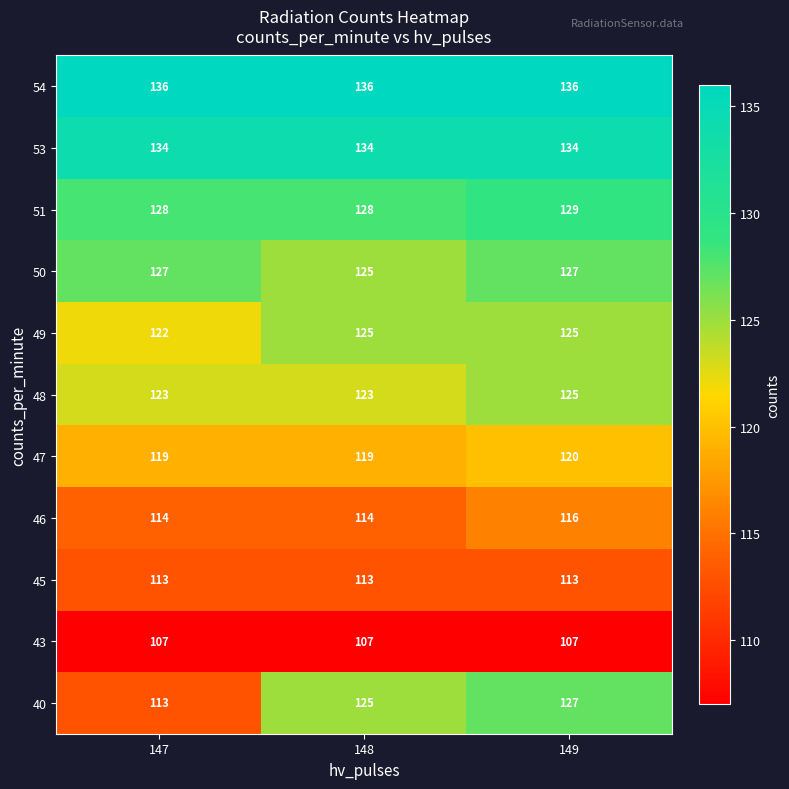

At which label does 46 reach its peak?

149